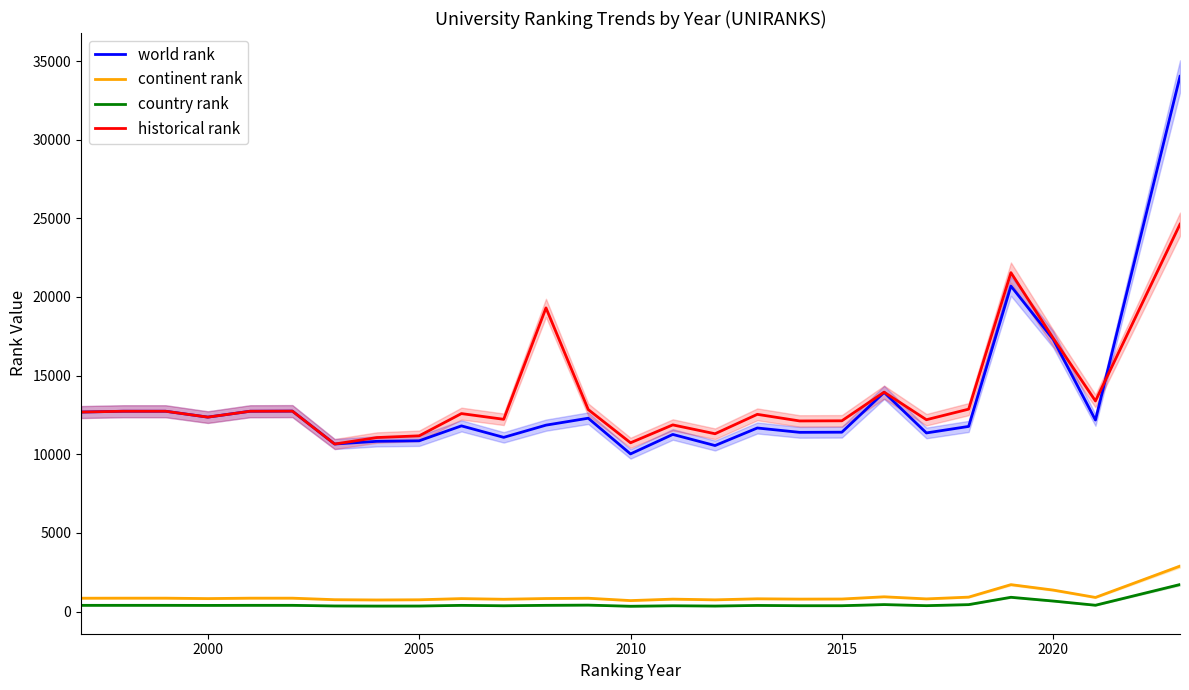

What is the highest value of the continent rank series?

2891